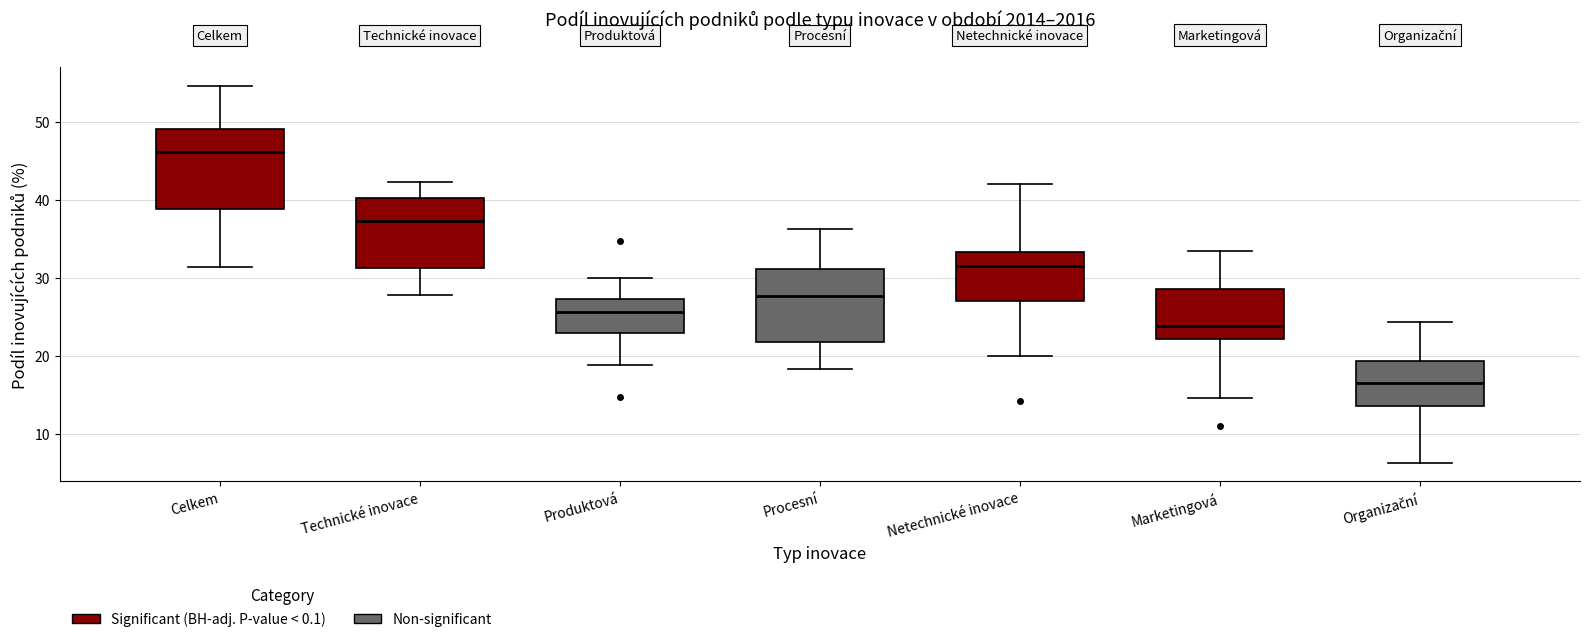

Where does the upper whisker of the box for Technické inovace end on the y-axis? The values are not printed on the chart, so give them approximately, as read against the axis.

42